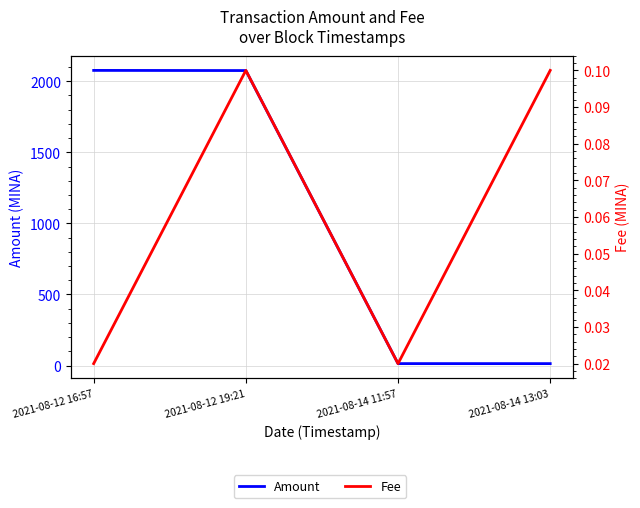

True or false: Fee and Amount intersect in this chart.

False